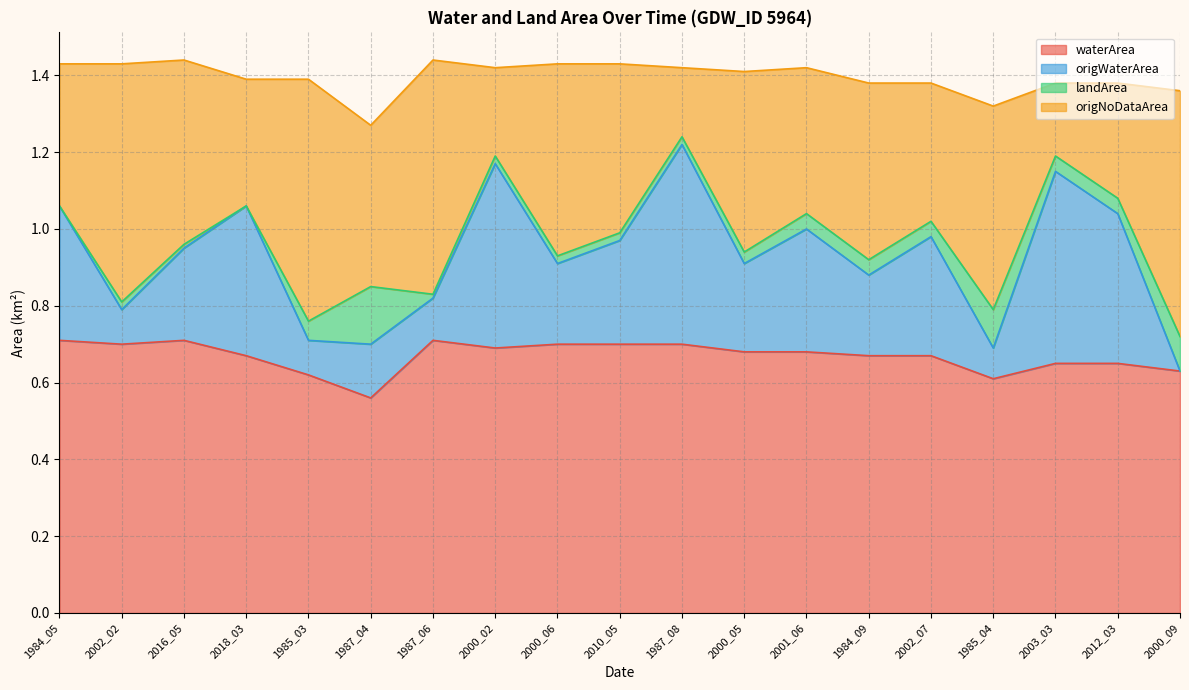

True or false: waterArea has a value of 1.0 at 2000_05.

False